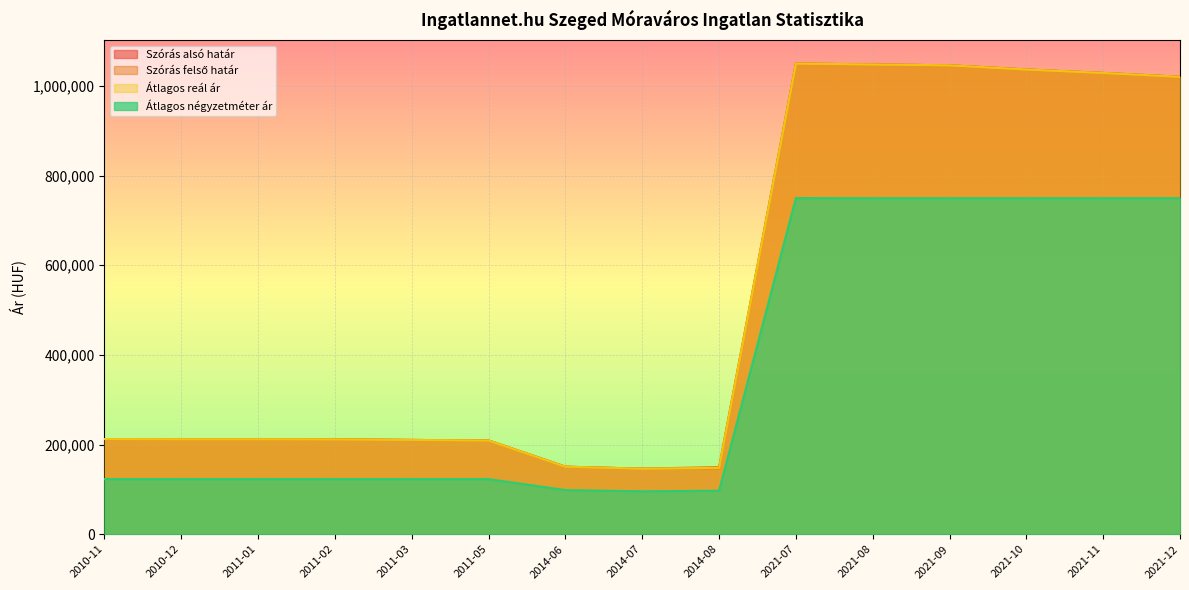

What is the sum of the Átlagos reál ár values at 2021-08 and 2011-03?

1258463